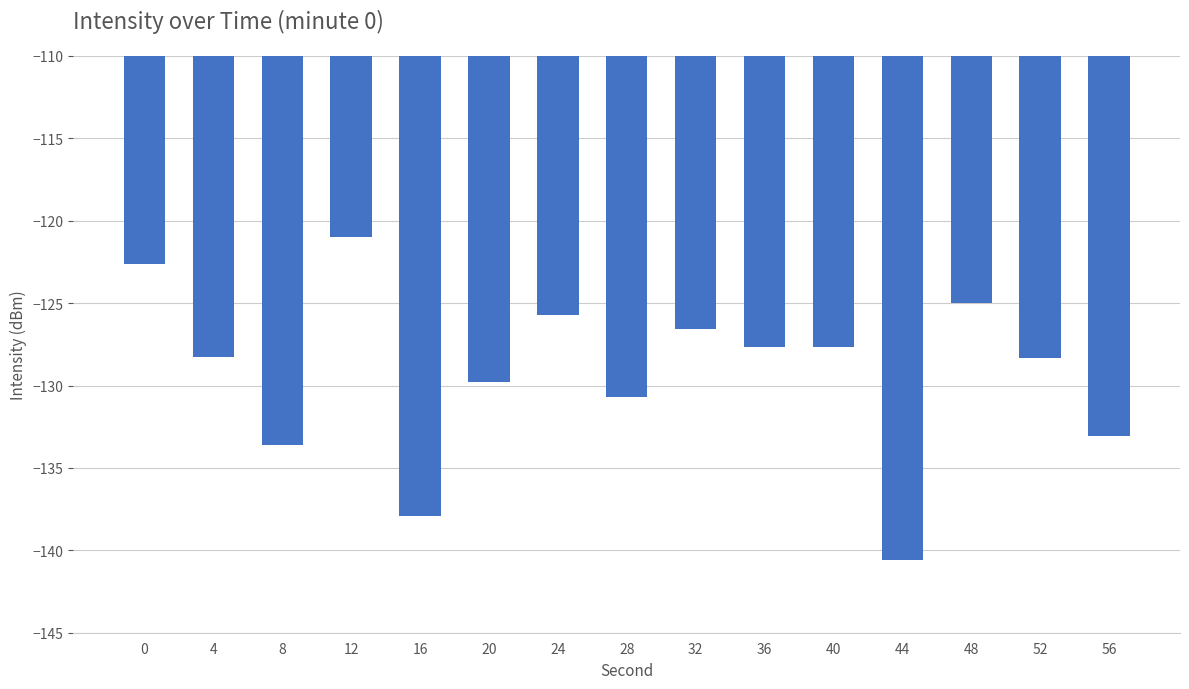

Are the bars horizontal?

No